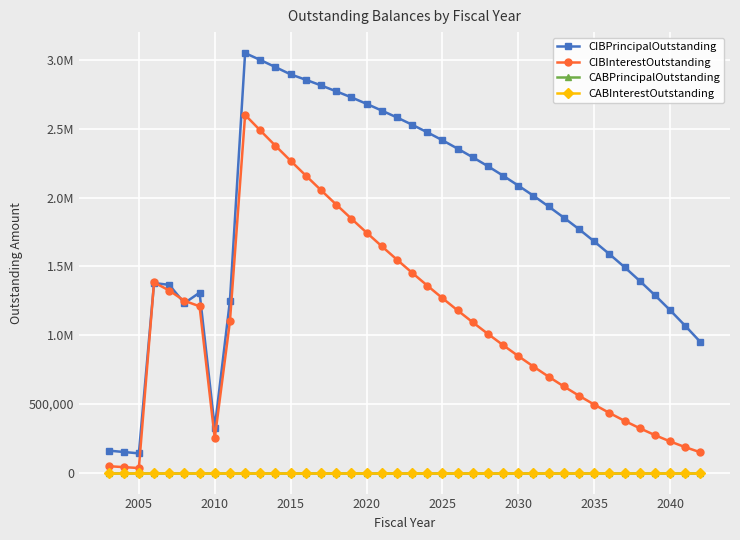

Does the chart have visible grid lines?

Yes